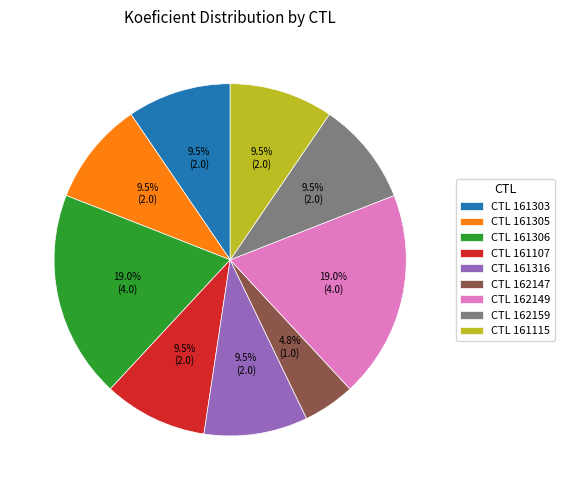

Which slice is the smallest?

CTL 162147